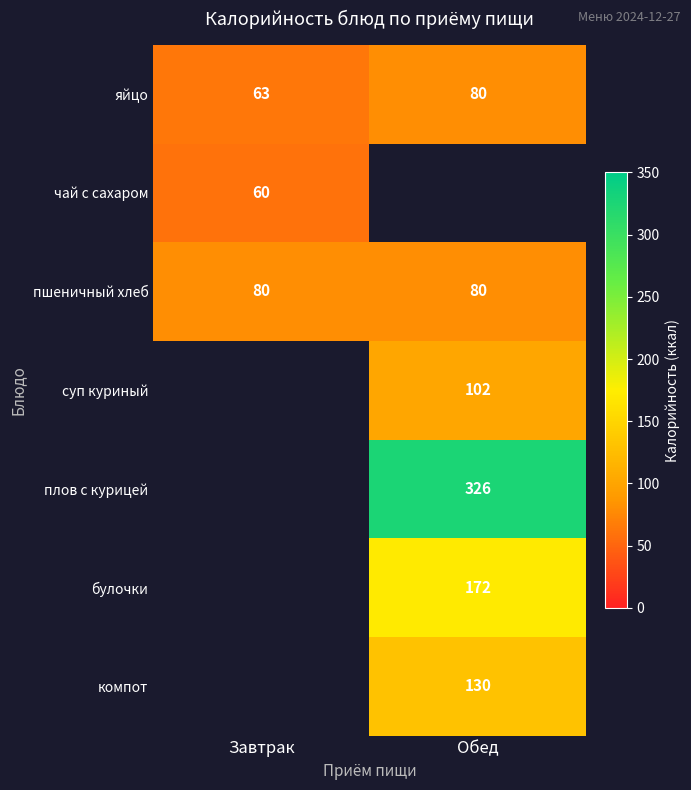

What is the average value of the яйцо series?

72